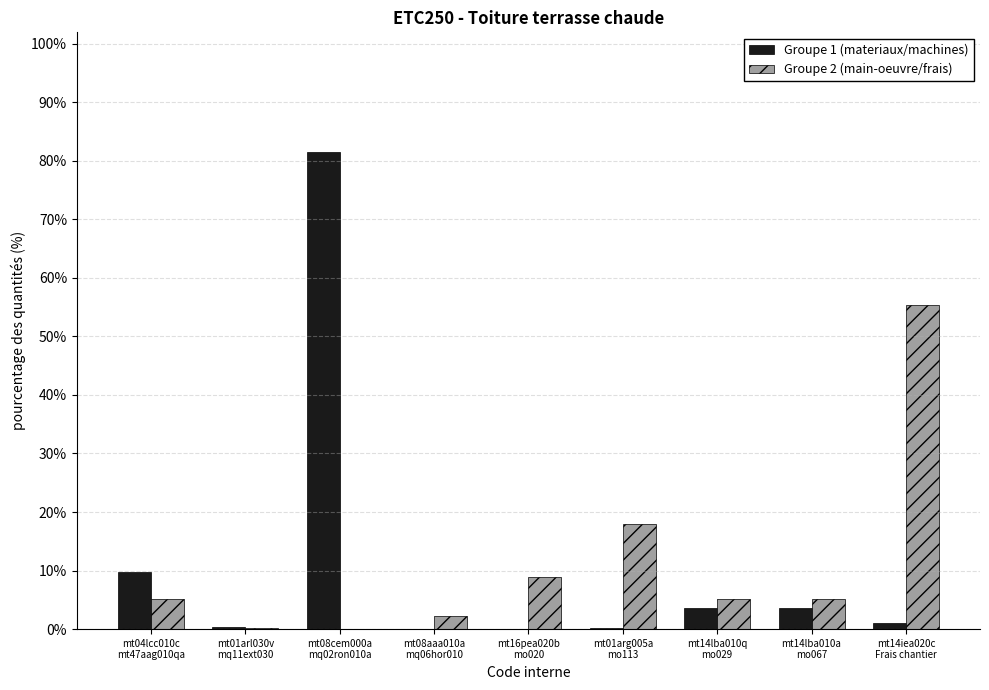

At which category does the chart reach its peak across all series?

mt08cem000a
mq02ron010a